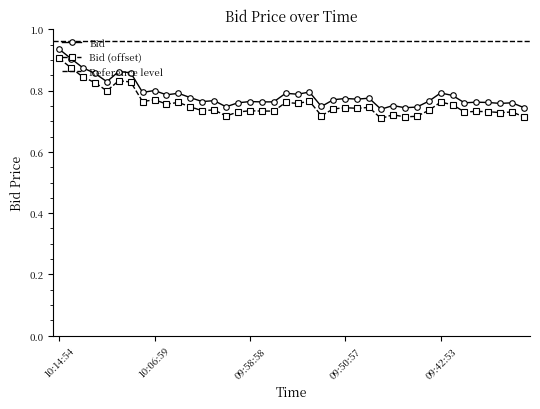

List the labels in order of value, smallest first.

09:47:57, 09:45:57, 09:35:59, 09:44:58, 10:00:59, 09:52:57, 09:46:58, 09:37:58, 09:59:59, 09:40:58, 09:36:59, 09:38:56, 09:39:57, 09:57:57, 09:56:58, 10:02:54, 09:58:58, 09:43:59, 10:01:58, 09:51:58, 09:49:57, 09:50:57, 09:48:59, 10:03:58, 09:41:59, 10:05:58, 09:54:57, 10:04:59, 09:55:56, 09:42:53, 10:07:55, 09:53:58, 10:06:59, 10:10:57, 10:11:58, 10:08:57, 10:09:56, 10:12:59, 10:13:57, 10:14:54